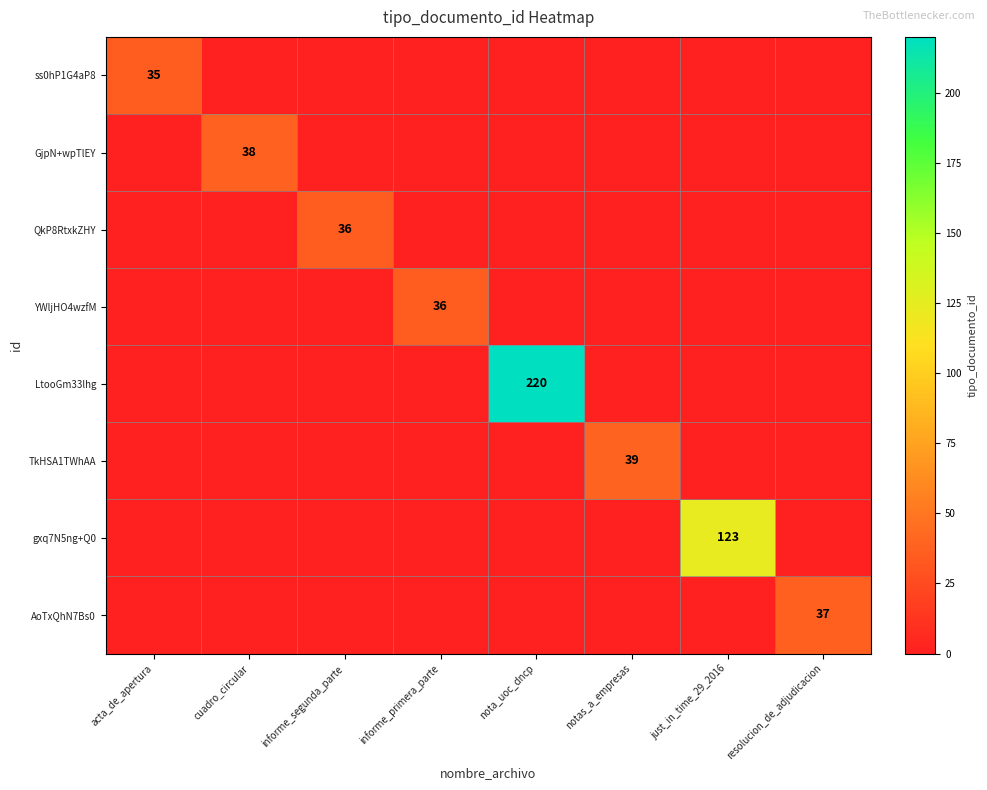

True or false: GjpN+wpTlEY has a value of 63 at cuadro_circular.

False